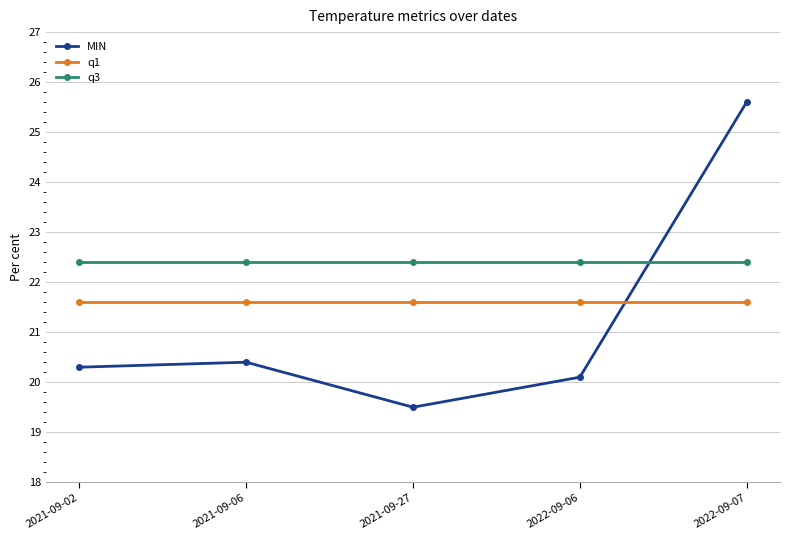

Where is the first local minimum for MIN?

2021-09-27